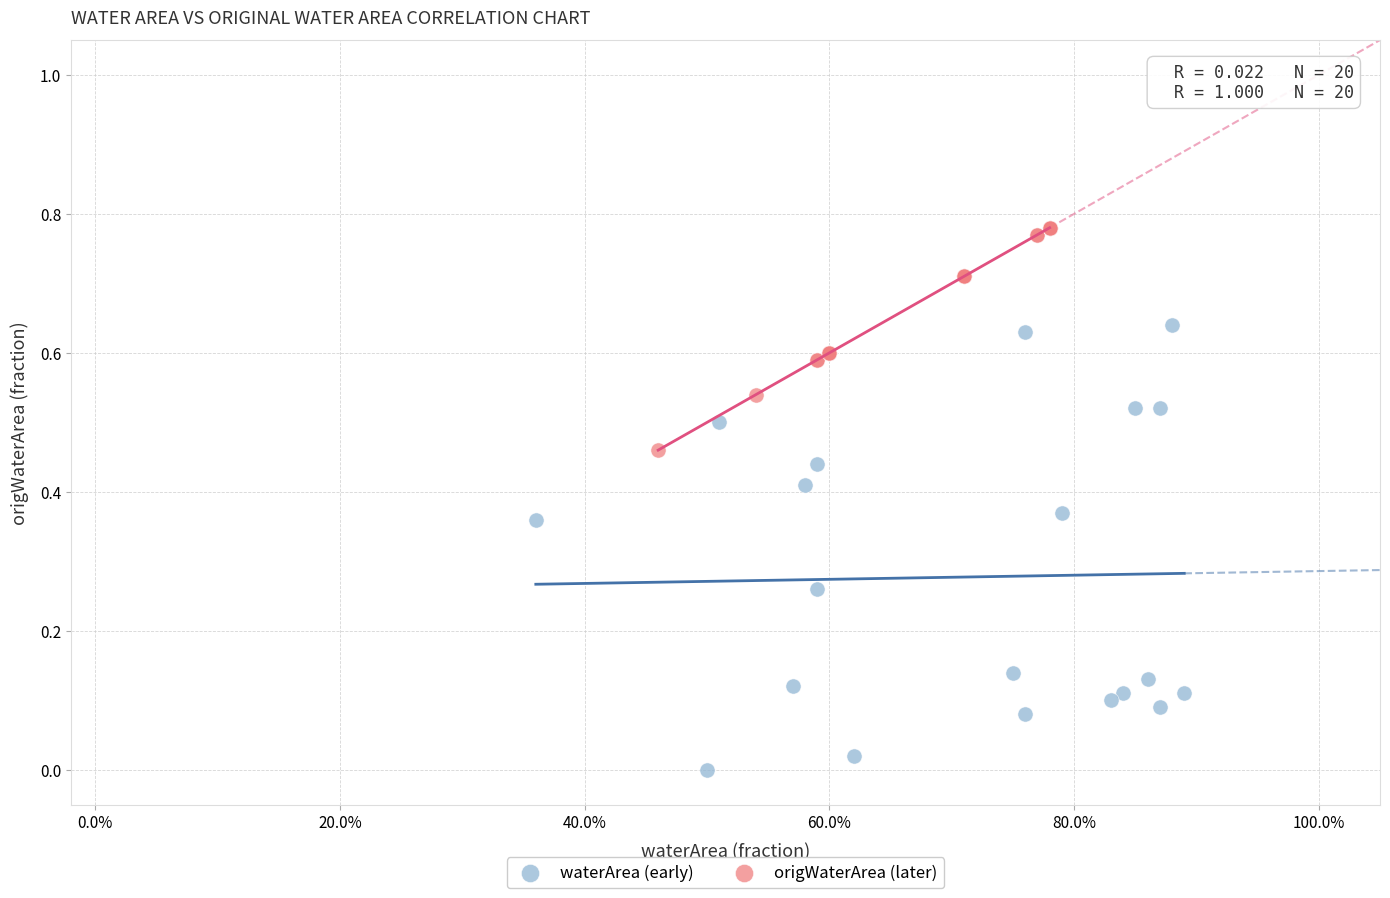

Which series contains the lowest Y value?

waterArea (early)